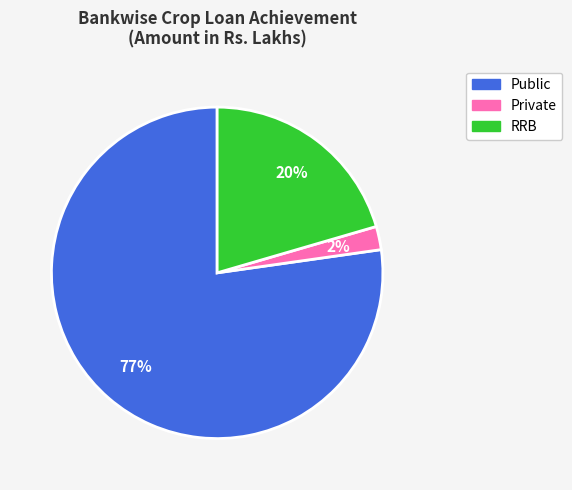

Is the sum of RRB and Public greater than half?

Yes